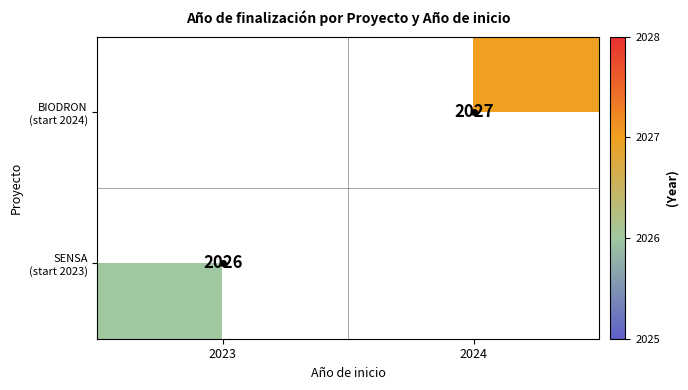

At which label is SENSA (start 2023) closest to 2026?

2023